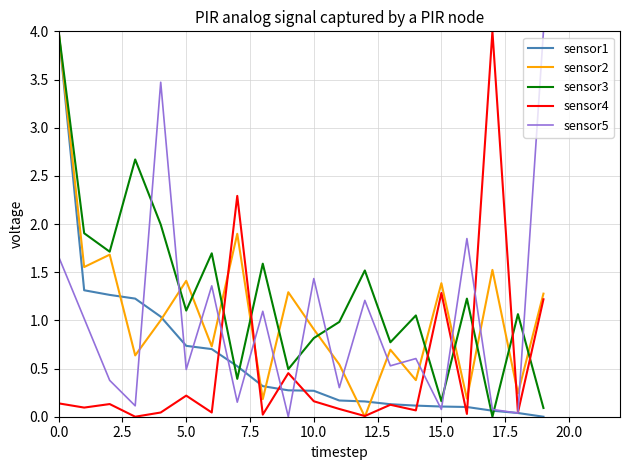

Which series has the largest total across all categories?

sensor3